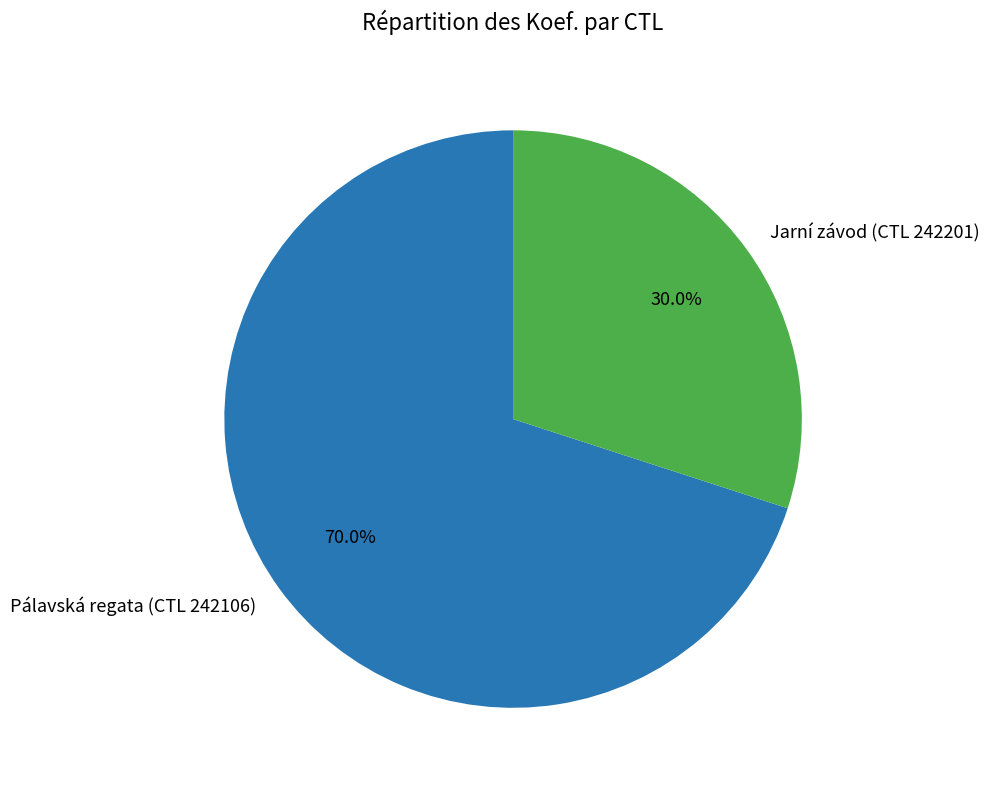

What portion of the pie excludes Pálavská regata (CTL 242106)?

30.0%